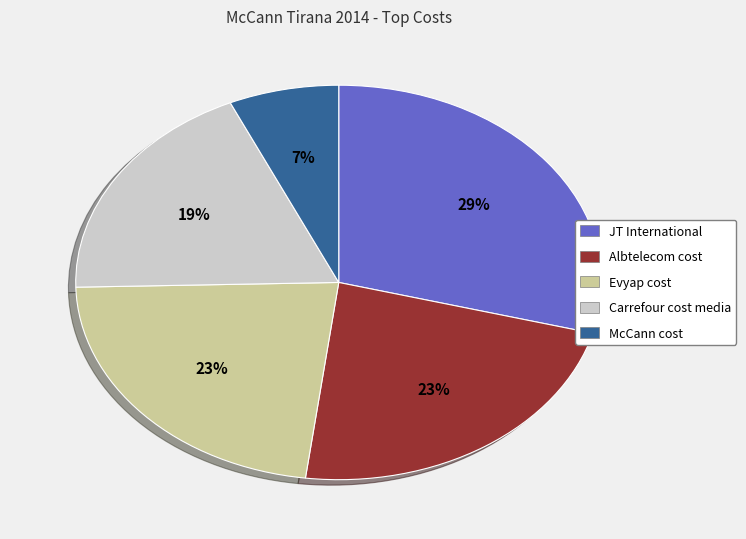

True or false: McCann cost accounts for 18% of the total.

False